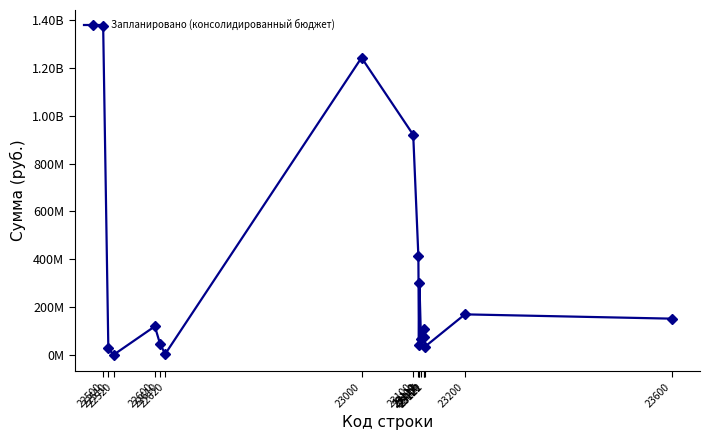

Is this an area chart (filled region under the line)?

No